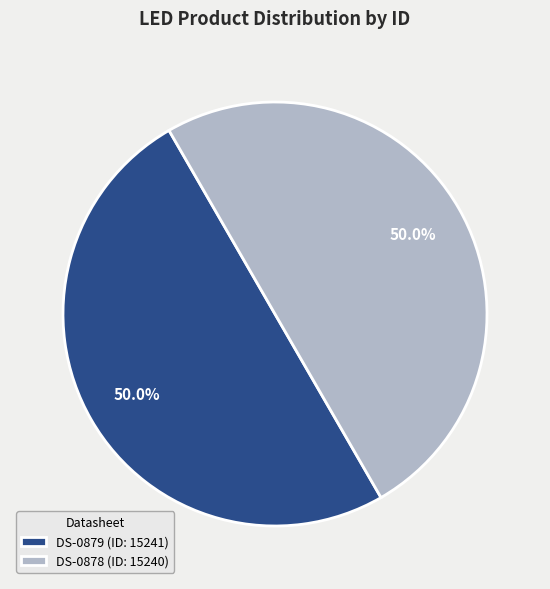

To the nearest percent, what percentage of the pie is DS-0879?

50%